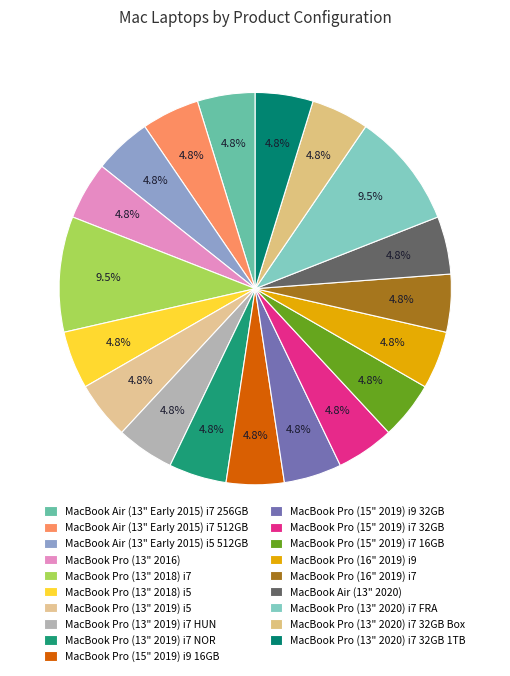

Do MacBook Pro (13" 2020) i7 32GB 1TB and MacBook Pro (16" 2019) i9 together represent more than half of the pie?

No